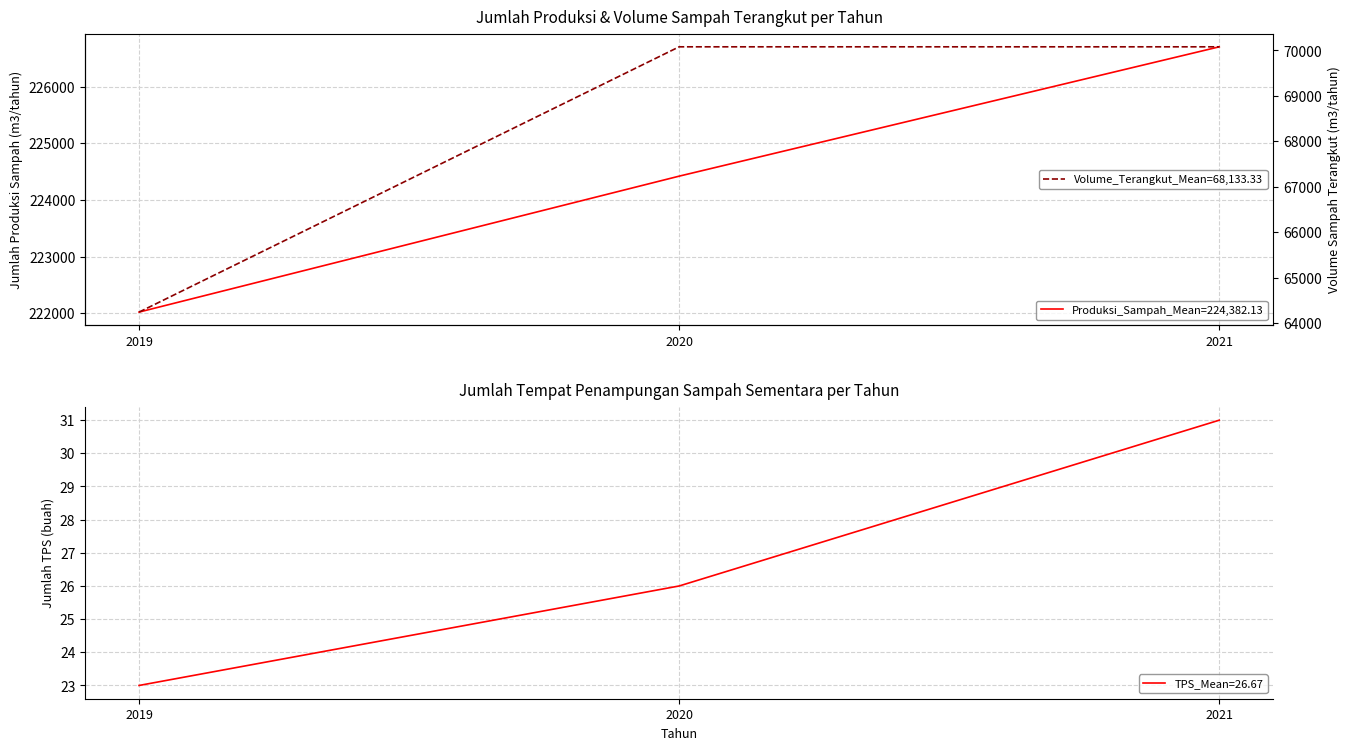

At which label does Jumlah Produksi Sampah (m3/tahun) first exceed 224420?

2020